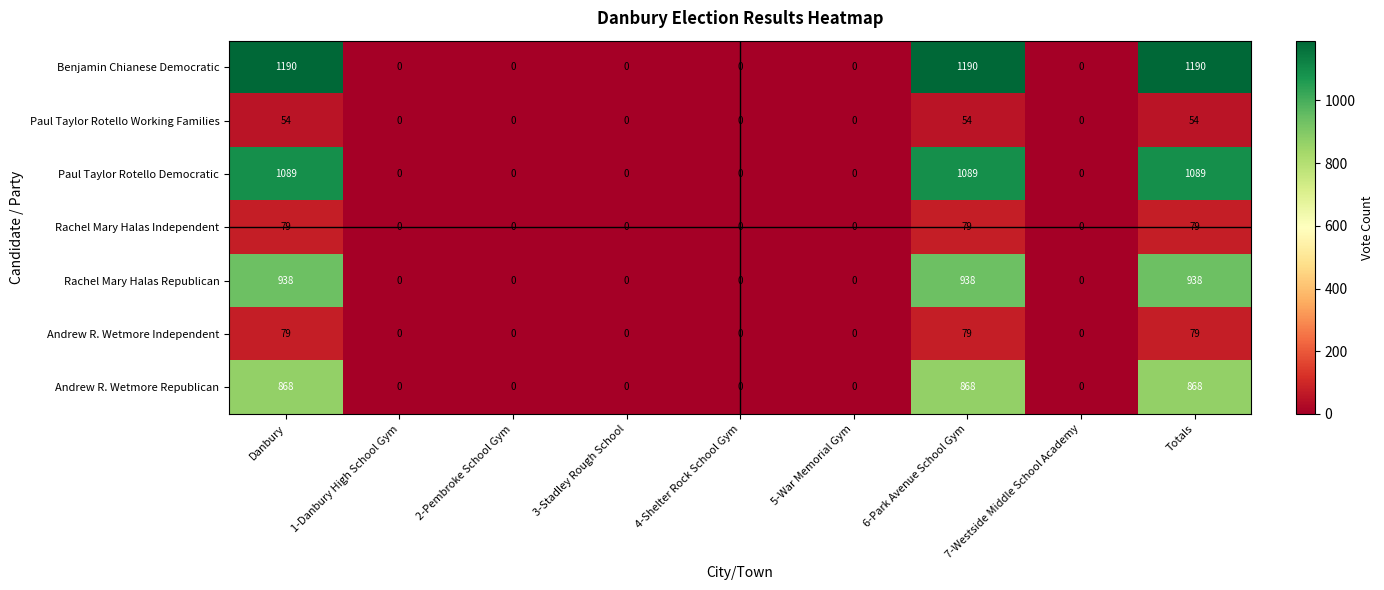

What is the average value of the Rachel Mary Halas Republican series?

313